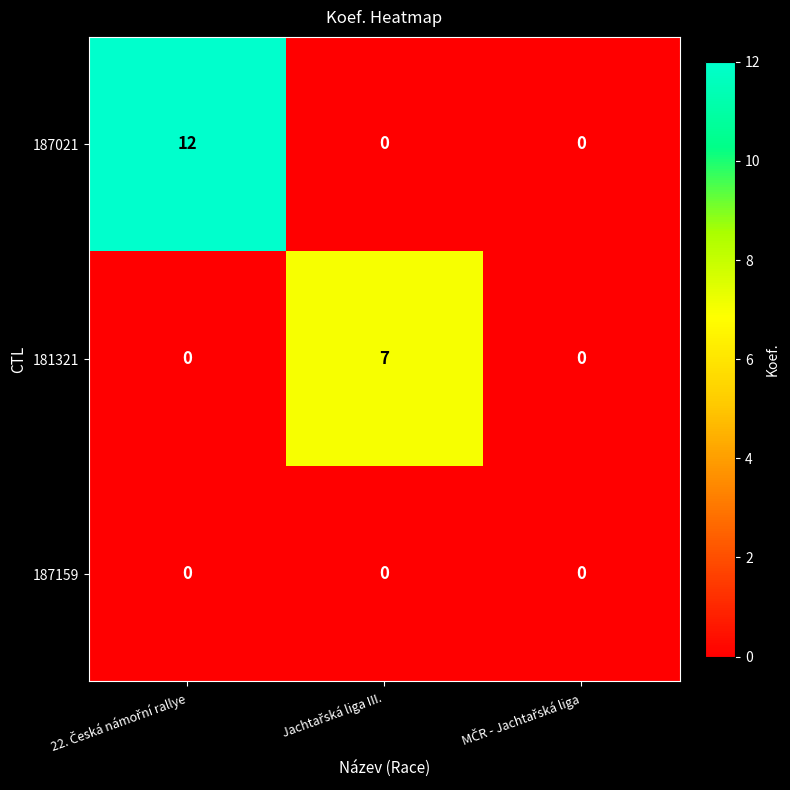

What is the difference between the maximum and minimum values in the 187021 series?

12